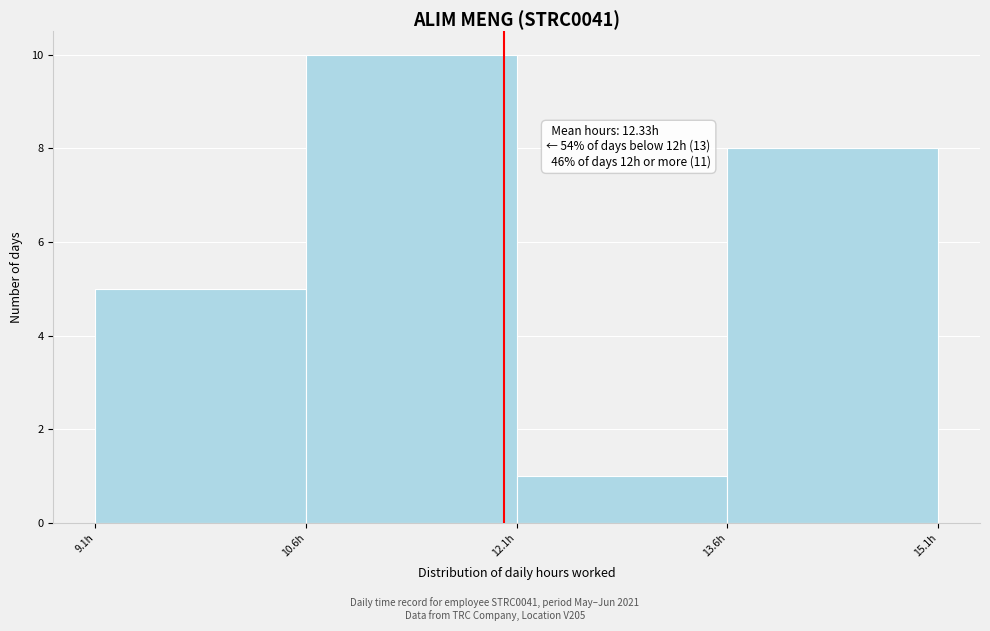

Over which range of the x-axis is the bar tallest?

10.6 to 12.0